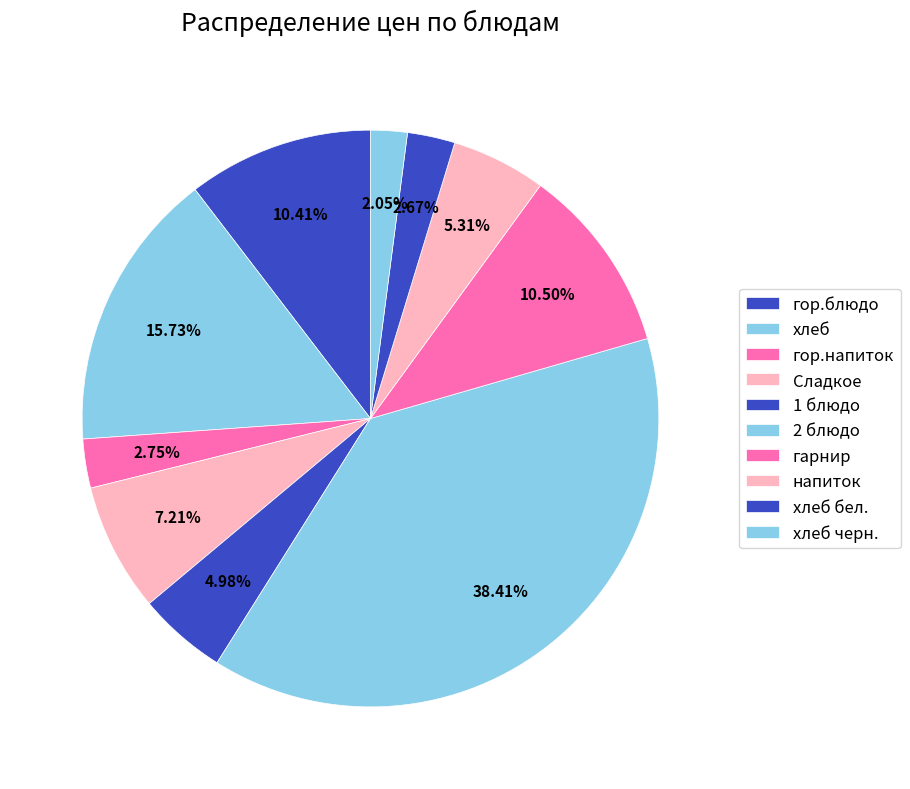

Is хлеб the majority of the pie?

No